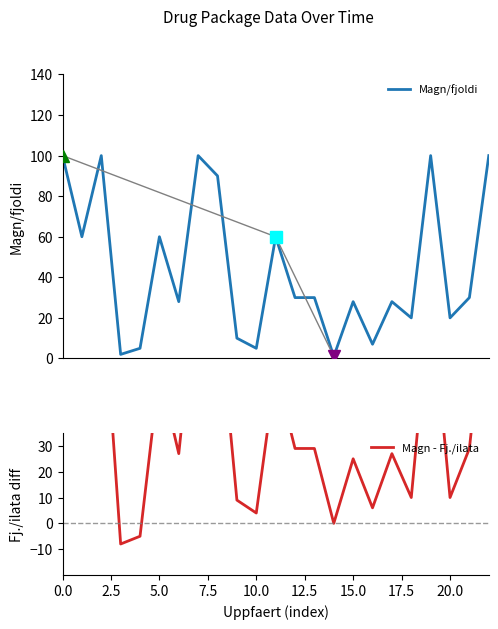

The value of Magn/fjoldi at 12 is 30. True or false?

True